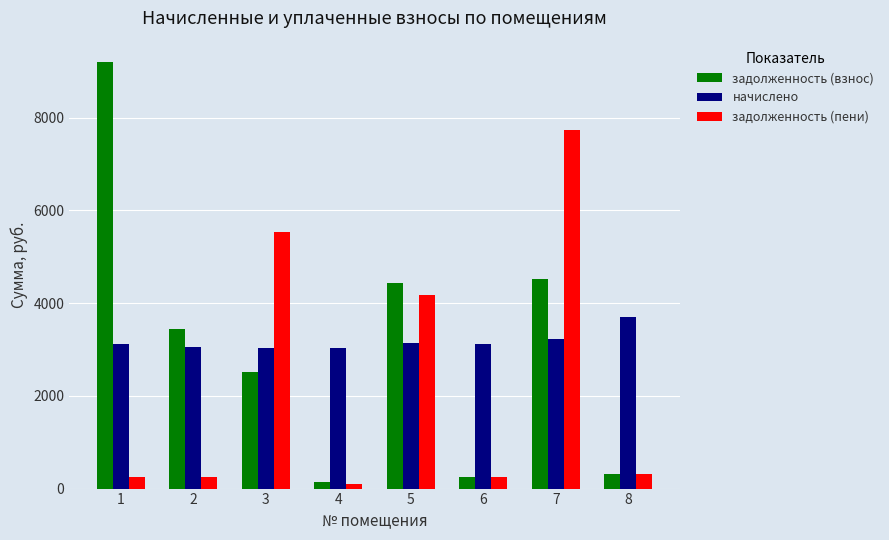

Which category has the highest value across all series?

1